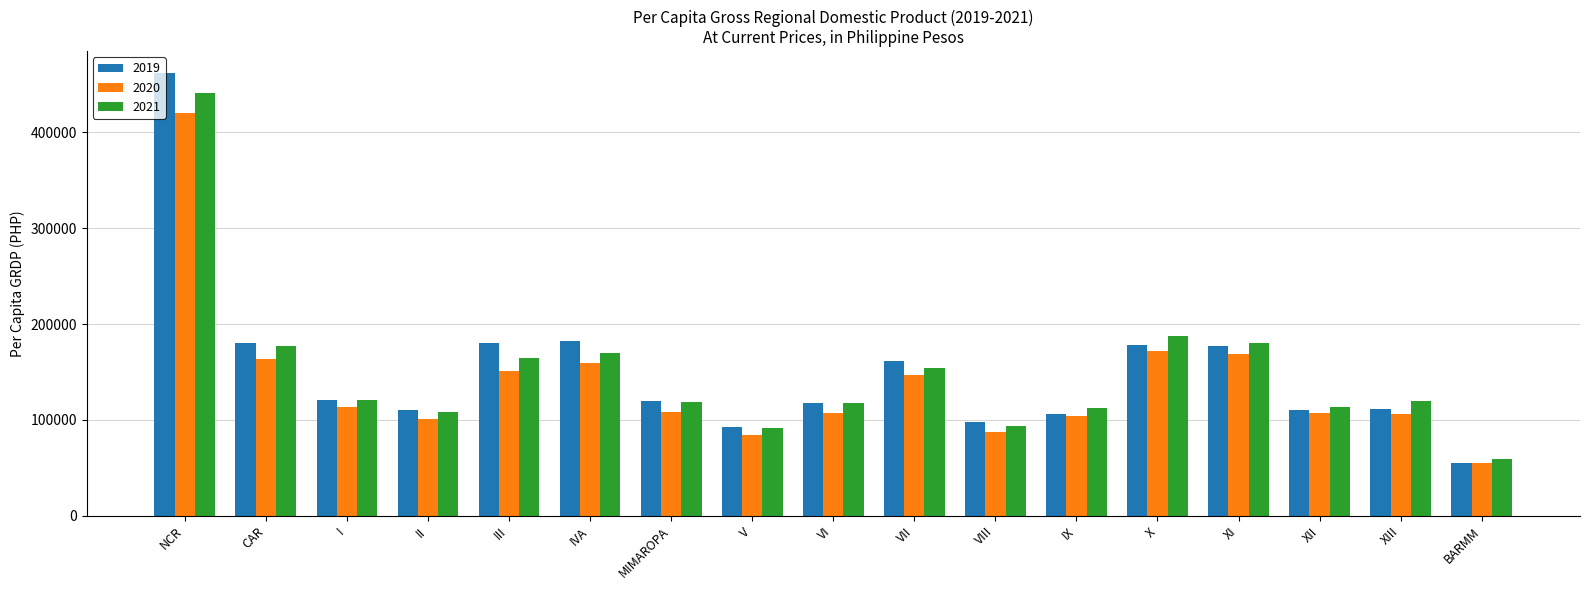

What is the difference between the second highest and second lowest values in the 2021 series?

95886.3